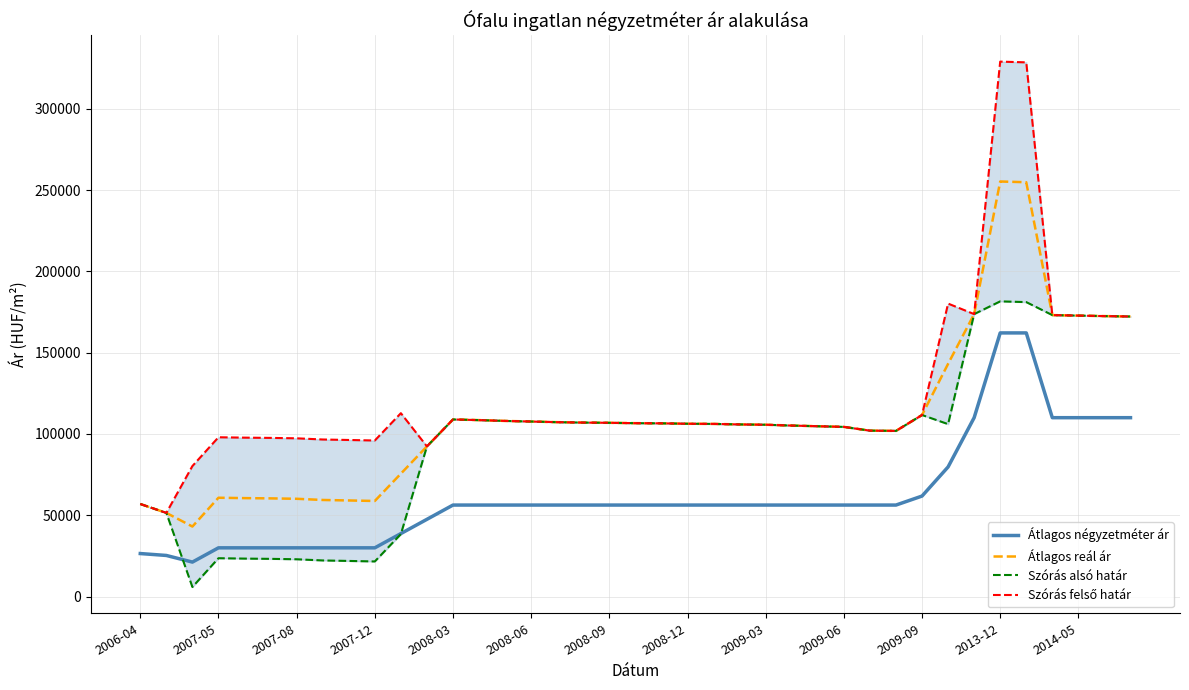

What is the maximum value for Átlagos reál ár?

255287